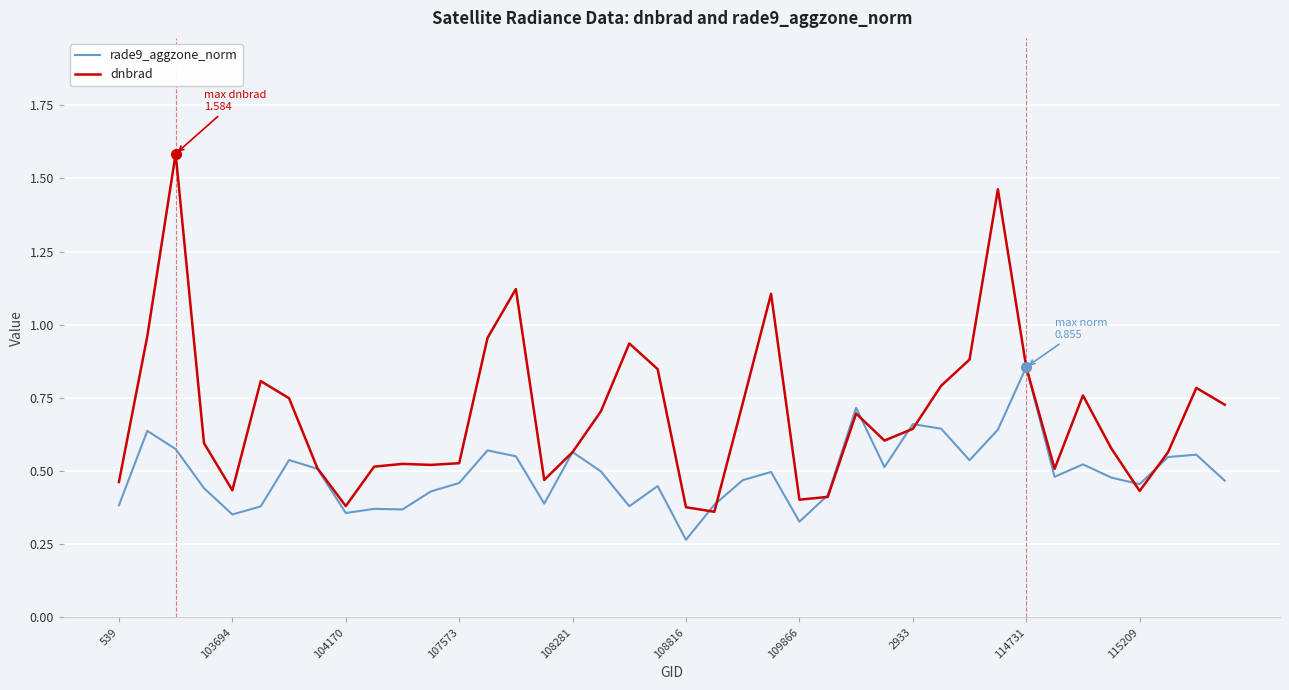

Which series has the widest spread of values?

dnbrad